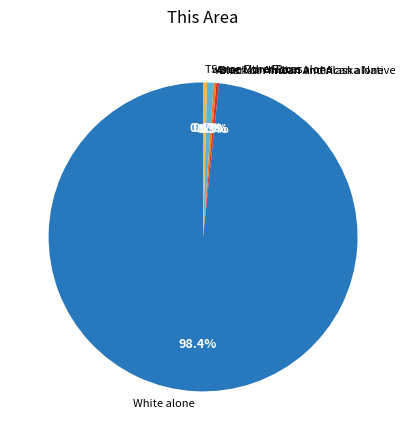

To the nearest percent, what is the average slice percentage?

20%